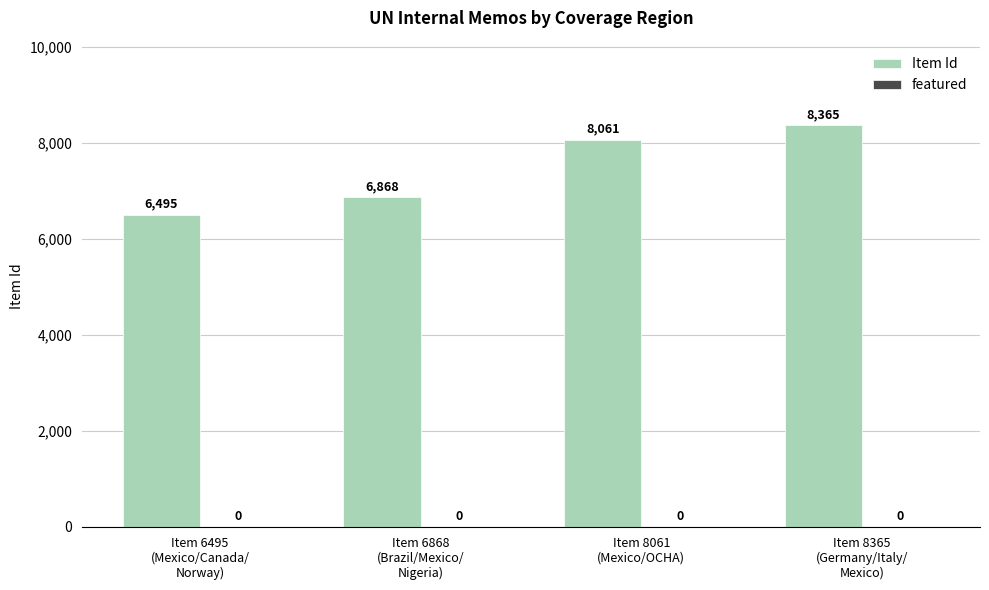

How many series are shown in this chart?

1